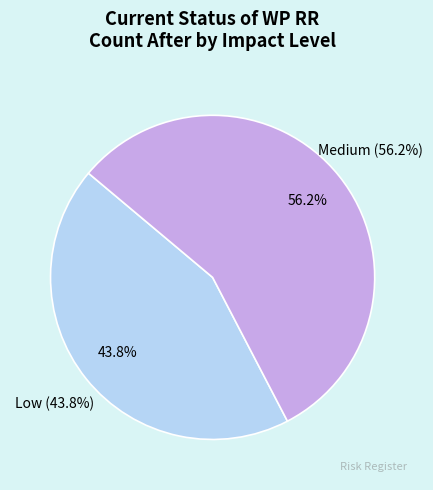

Is there any slice that represents more than half of the pie?

Yes